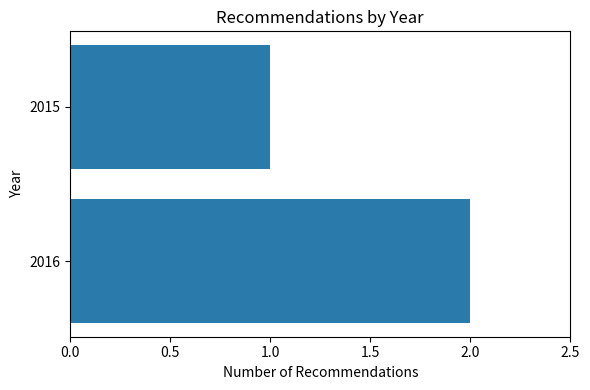

Does the chart contain any negative values?

No